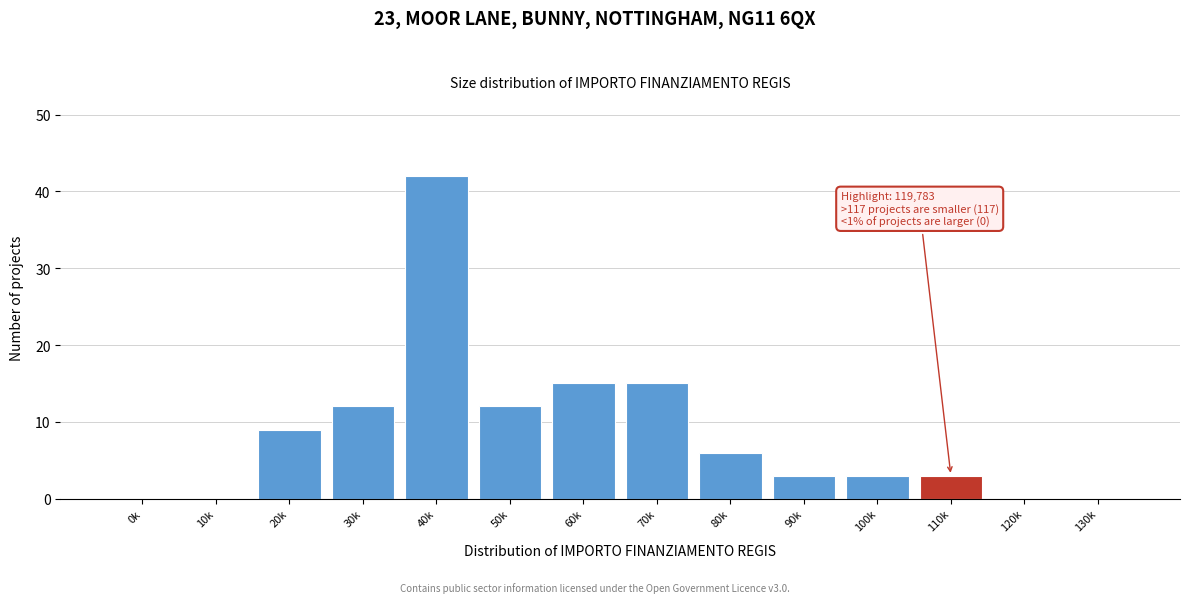

Reading left to right, what are all the values shown in this chart?

0k=0	10k=0	20k=9	30k=12	40k=42	50k=12	60k=15	70k=15	80k=6	90k=3	100k=3	110k=3	120k=0	130k=0